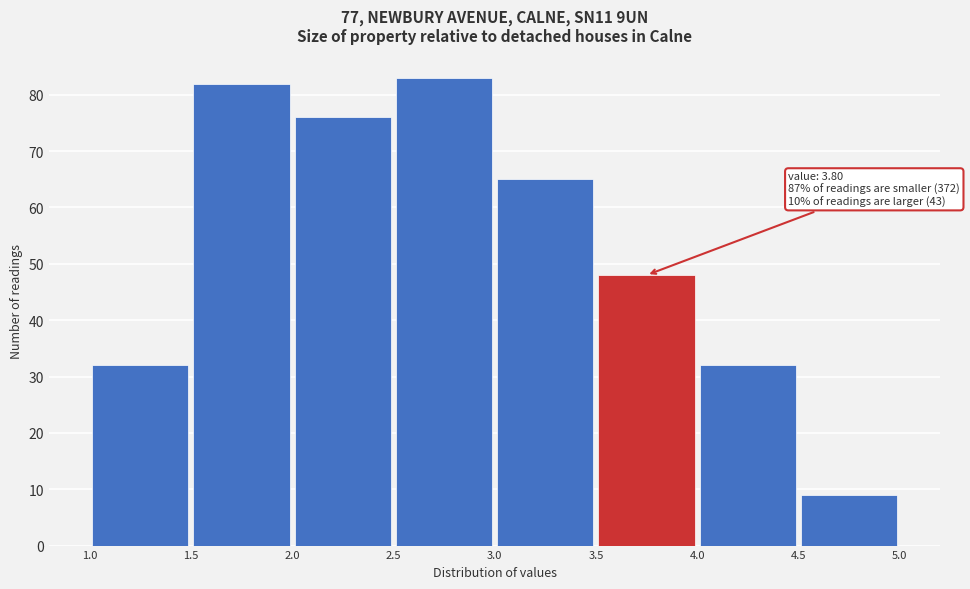

Over which range of the x-axis is the bar tallest?

2.5 to 3.0